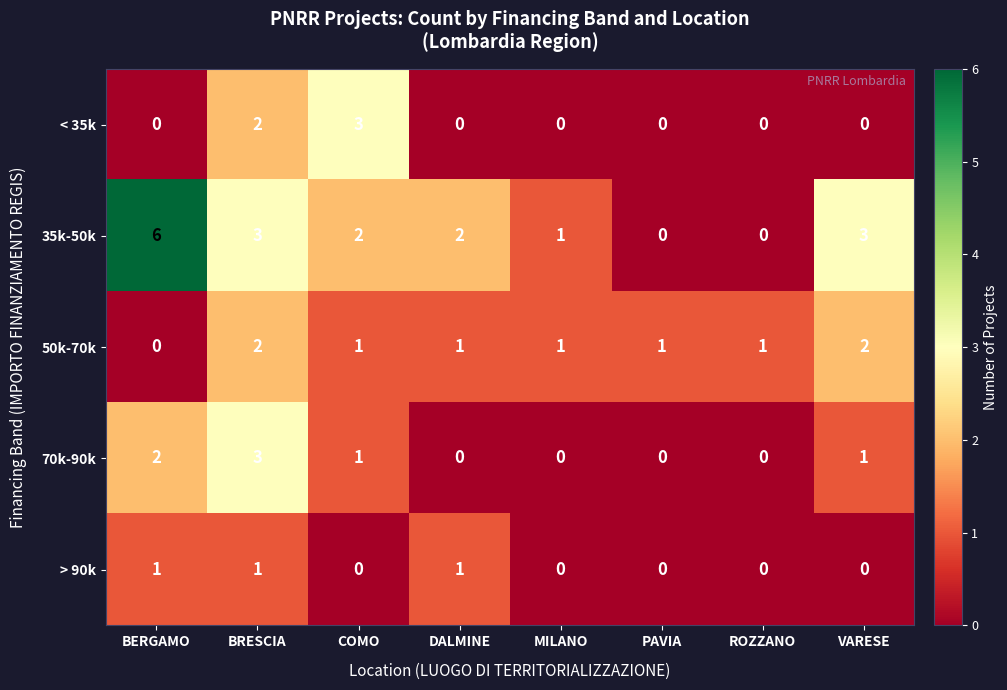

What is the difference between the highest and lowest values at BRESCIA?

2